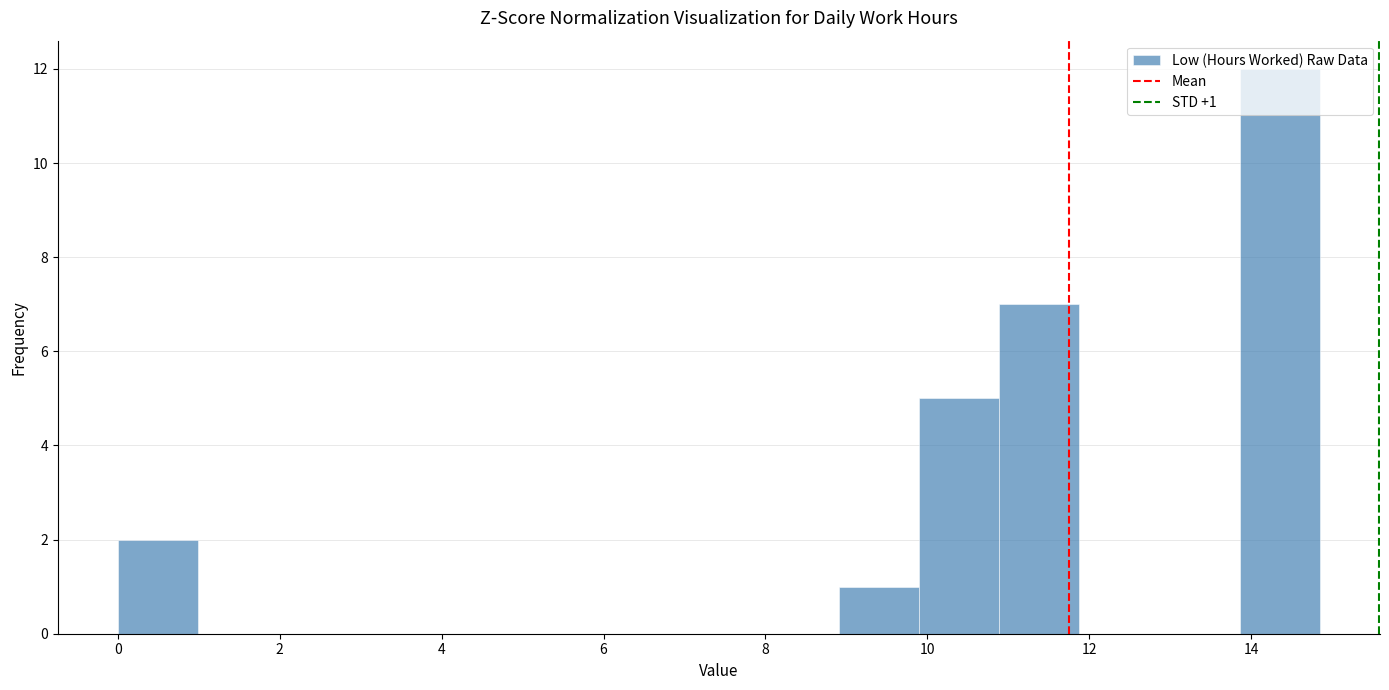

Which range on the x-axis has the tallest bar?

13.8 to 14.8